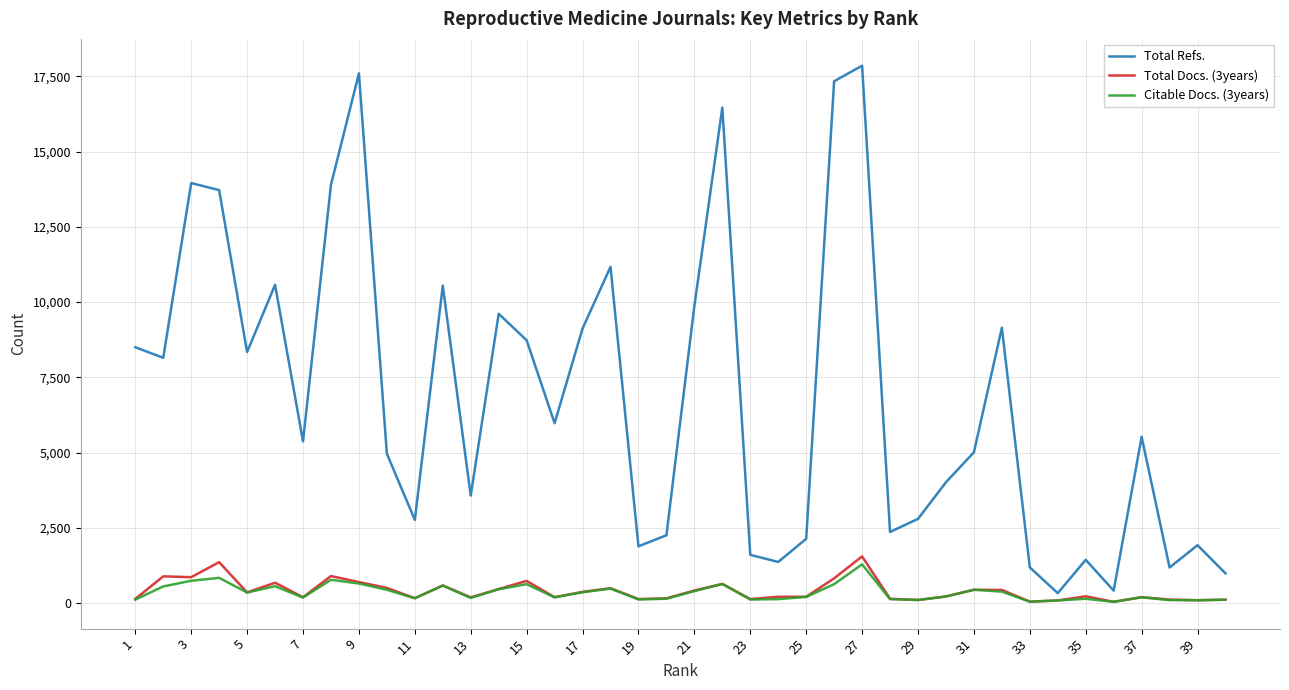

True or false: Total Docs. (3years) and Total Refs. intersect in this chart.

False